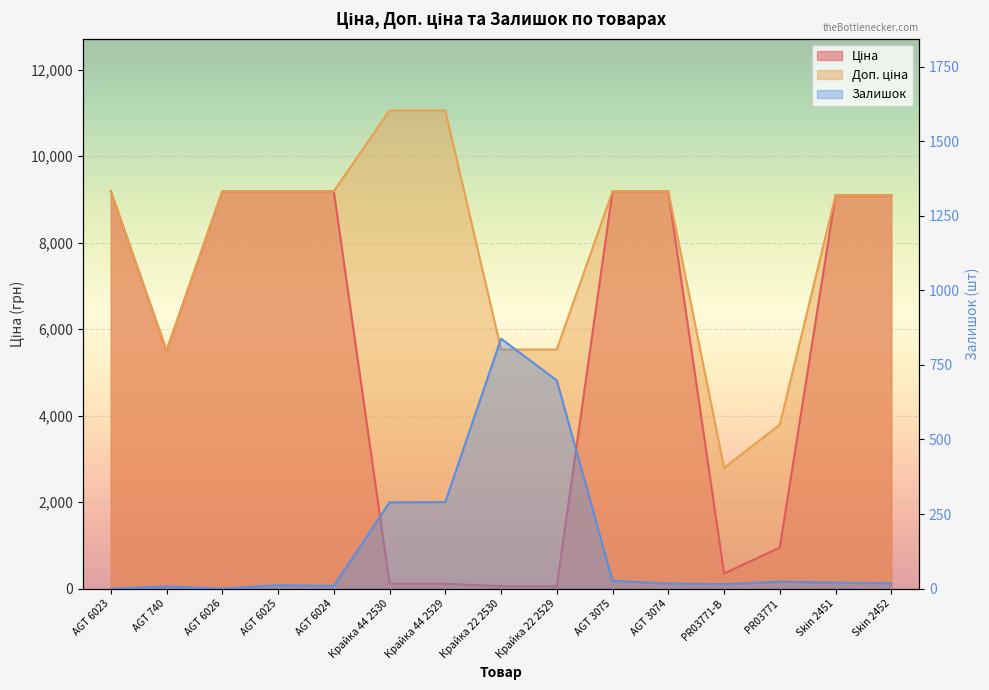

Reading left to right, list all the values displayed in this chart.

Ціна: 9185.1	5497.3	9185.1	9185.1	9185.1	110.5	110.5	55.3	55.3	9185.1	9185.1	348.6	947.6	9092.0	9092.0
Доп. ціна: 9185.1	5497.3	9185.1	9185.1	9185.1	11055.0	11055.0	5528.0	5528.0	9185.1	9185.1	2789.2	3790.3	9092.0	9092.0
Залишок: 0.0	7.0	0.0	11.0	9.0	289.0	290.0	838.0	698.0	26.0	17.0	15.0	23.0	20.0	18.0